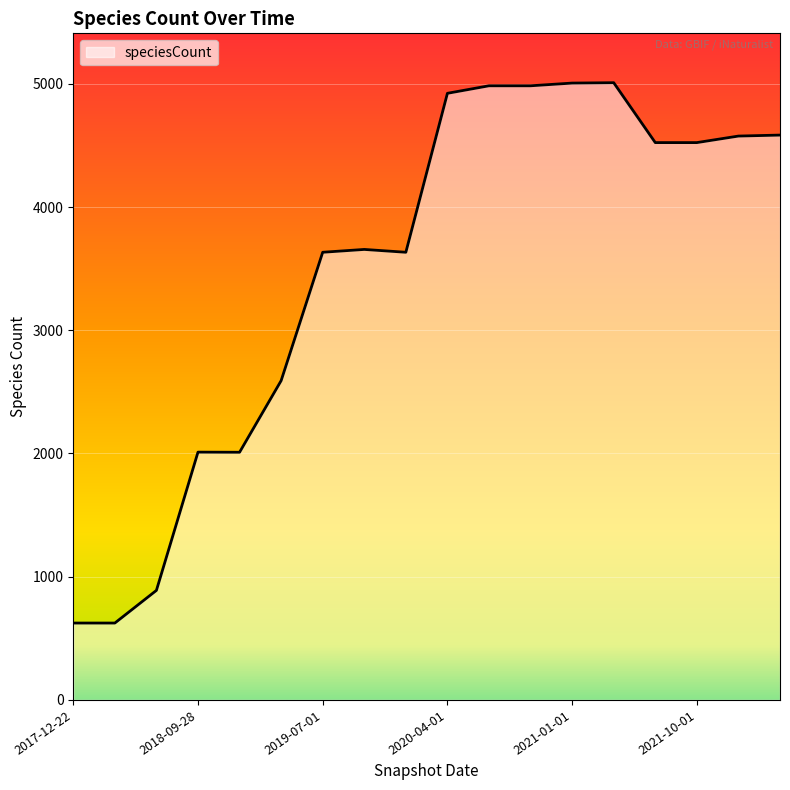

What is the greatest value displayed?

5009